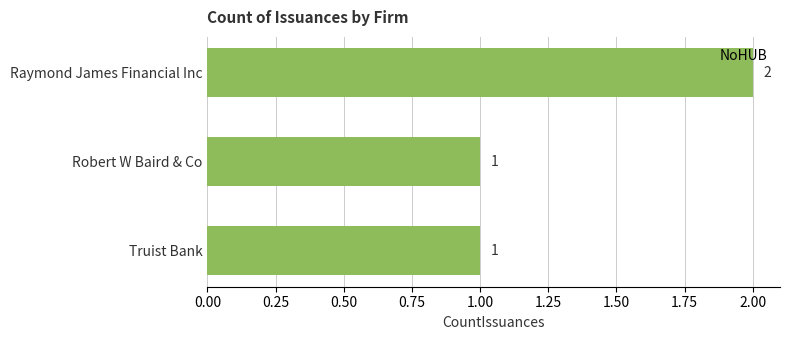

What is the label of the 1st bar from the top?

Raymond James Financial Inc